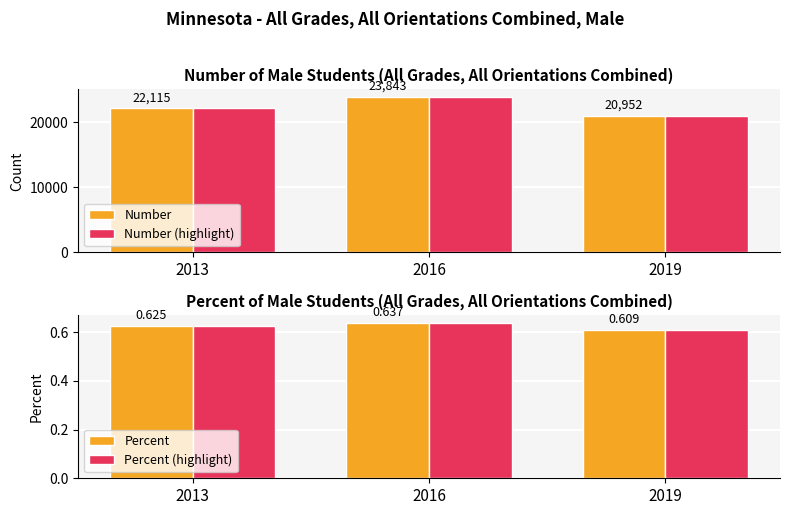

What is the highest value of the Number series?

23843